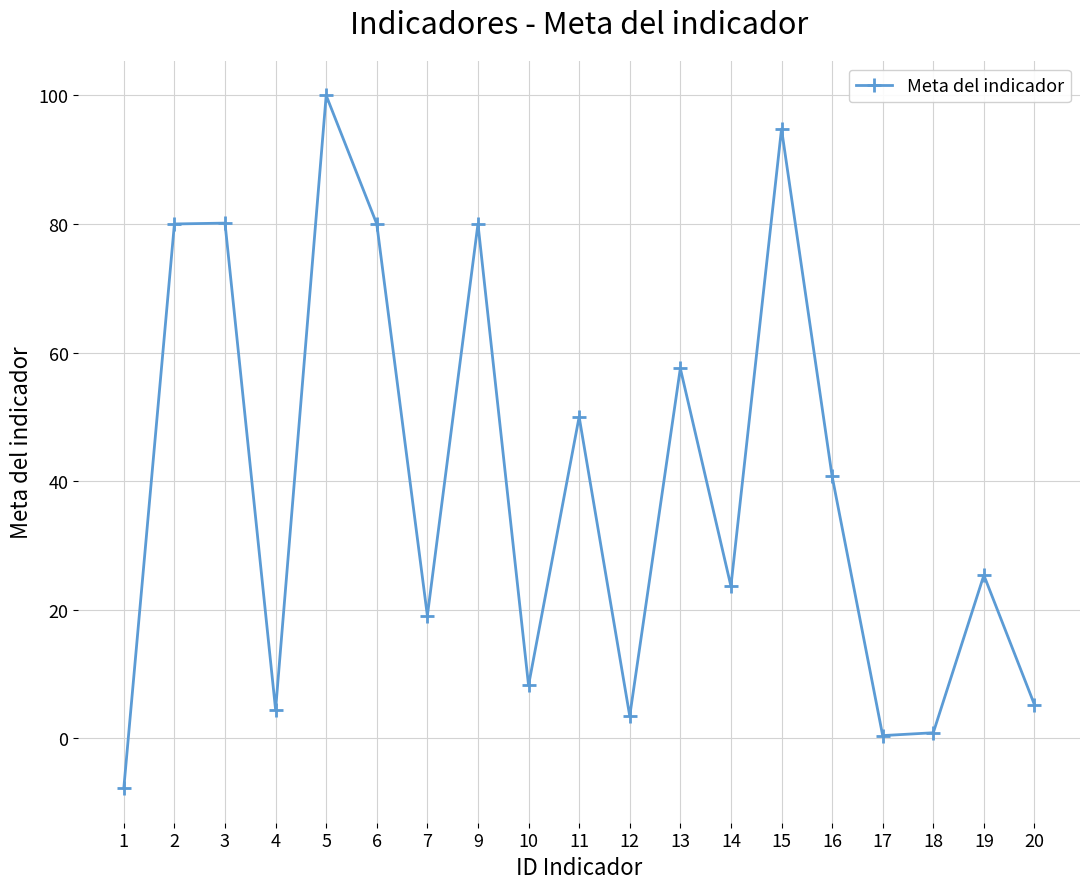

True or false: the data shows 23.7 at 16.

False